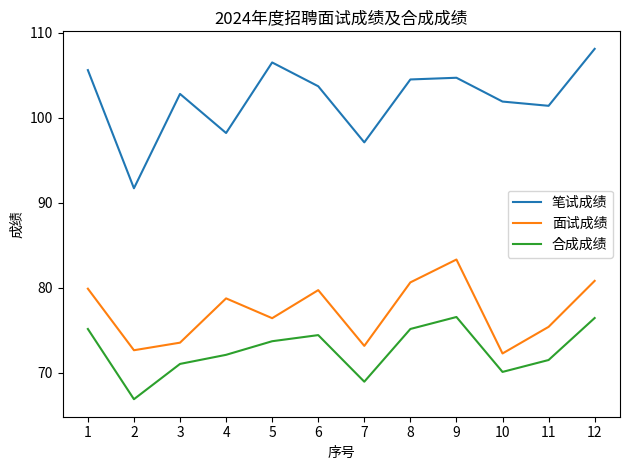

Rank the series at 9 from highest to lowest value.

笔试成绩, 面试成绩, 合成成绩